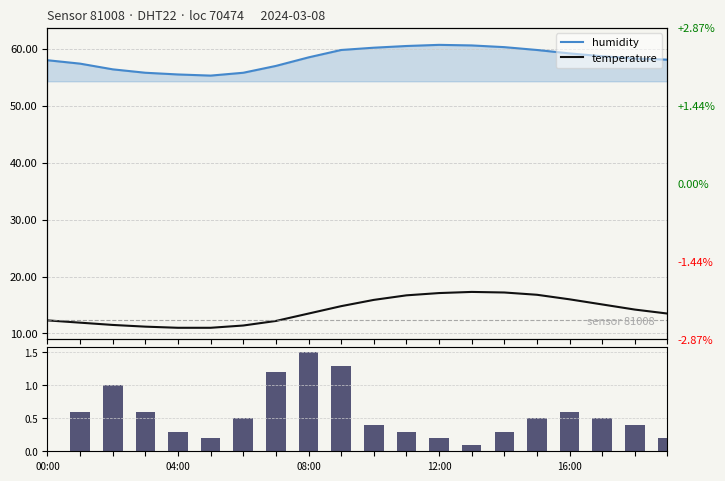

Rank the series by their maximum value, from highest to lowest.

humidity, temperature, Δ humidity